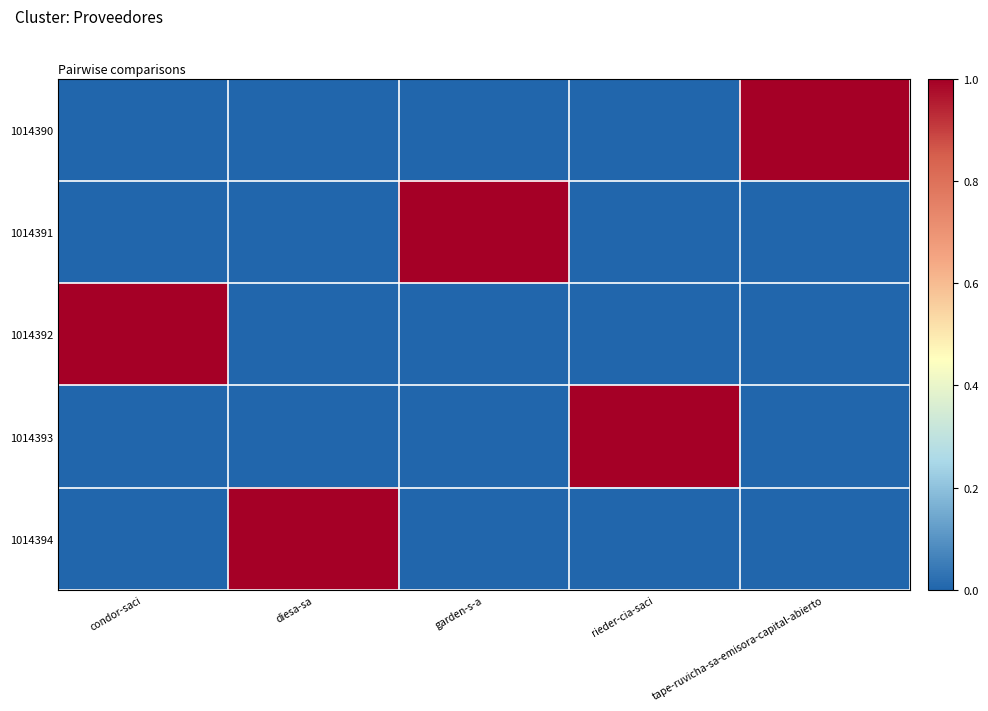

Reading left to right, what are all the values shown in this chart?

1014390: condor-saci=0	diesa-sa=0	garden-s-a=0	rieder-cia-saci=0	tape-ruvicha-sa-emisora-capital-abierto=1
1014391: condor-saci=0	diesa-sa=0	garden-s-a=1	rieder-cia-saci=0	tape-ruvicha-sa-emisora-capital-abierto=0
1014392: condor-saci=1	diesa-sa=0	garden-s-a=0	rieder-cia-saci=0	tape-ruvicha-sa-emisora-capital-abierto=0
1014393: condor-saci=0	diesa-sa=0	garden-s-a=0	rieder-cia-saci=1	tape-ruvicha-sa-emisora-capital-abierto=0
1014394: condor-saci=0	diesa-sa=1	garden-s-a=0	rieder-cia-saci=0	tape-ruvicha-sa-emisora-capital-abierto=0